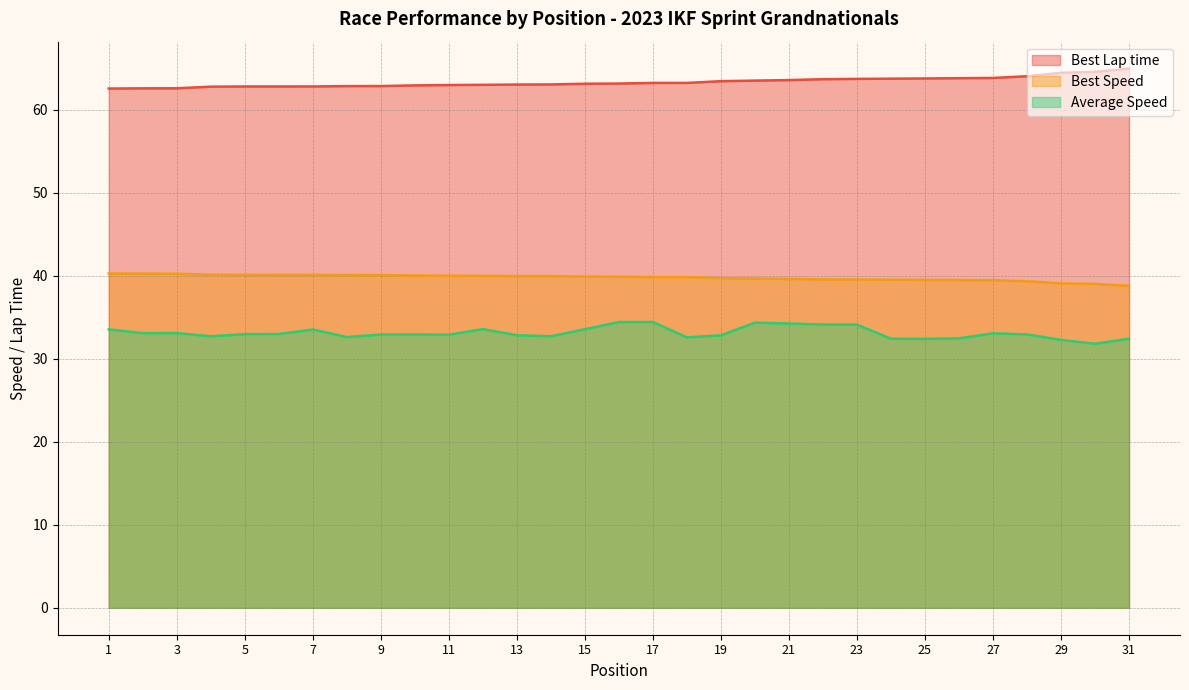

Reading left to right, list all the values displayed in this chart.

Best Lap time: 62.6	62.6	62.6	62.8	62.8	62.8	62.8	62.9	62.9	62.9	63.0	63.0	63.0	63.1	63.1	63.2	63.2	63.2	63.5	63.5	63.6	63.7	63.7	63.8	63.8	63.8	63.8	64.1	64.5	64.6	65.0
Best Speed: 40.3	40.3	40.3	40.1	40.1	40.1	40.1	40.1	40.1	40.0	40.0	40.0	40.0	40.0	39.9	39.9	39.8	39.8	39.7	39.7	39.6	39.6	39.5	39.5	39.5	39.5	39.5	39.3	39.1	39.0	38.8
Average Speed: 33.5	33.1	33.1	32.7	33.0	33.0	33.5	32.6	32.9	32.9	32.9	33.6	32.8	32.7	33.6	34.4	34.4	32.6	32.8	34.4	34.3	34.1	34.1	32.4	32.4	32.5	33.1	32.9	32.3	31.8	32.4